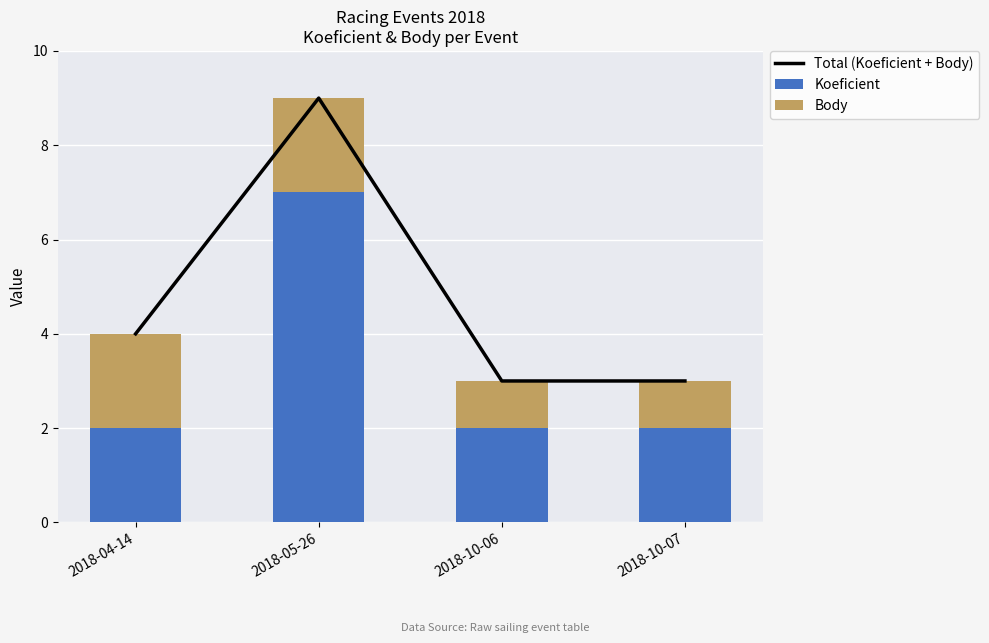

Is the value of Koeficient at 2018-04-14 greater than the value of Body at 2018-05-26?

No